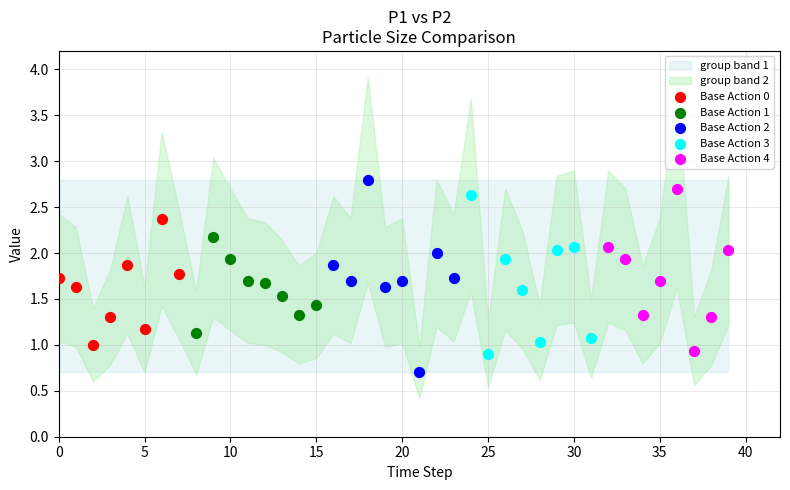

Which series reaches the minimum Y coordinate?

Base Action 2